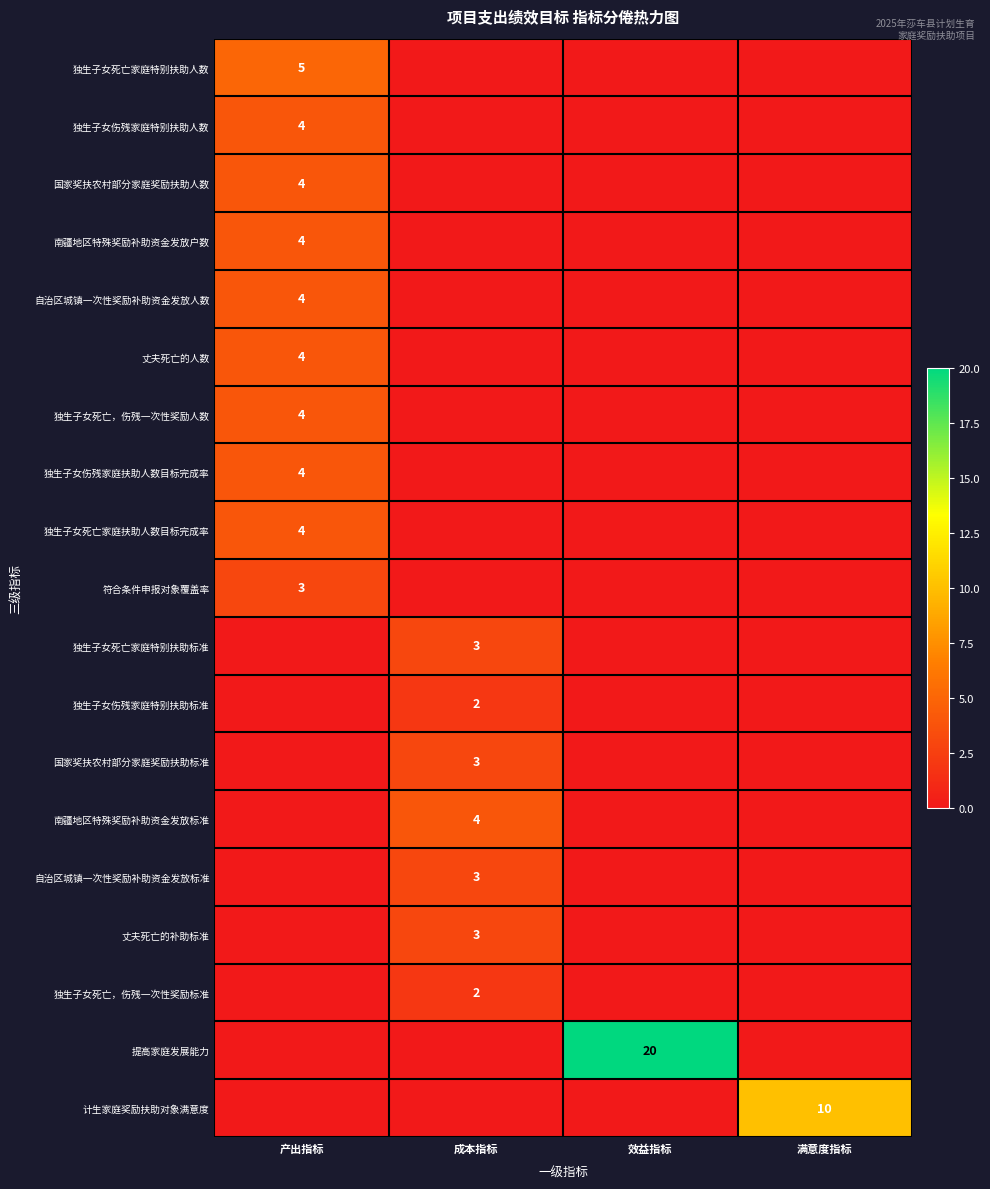

The 自治区城镇一次性奖励补助资金发放人数 series shows -1 at 满意度指标. True or false?

False